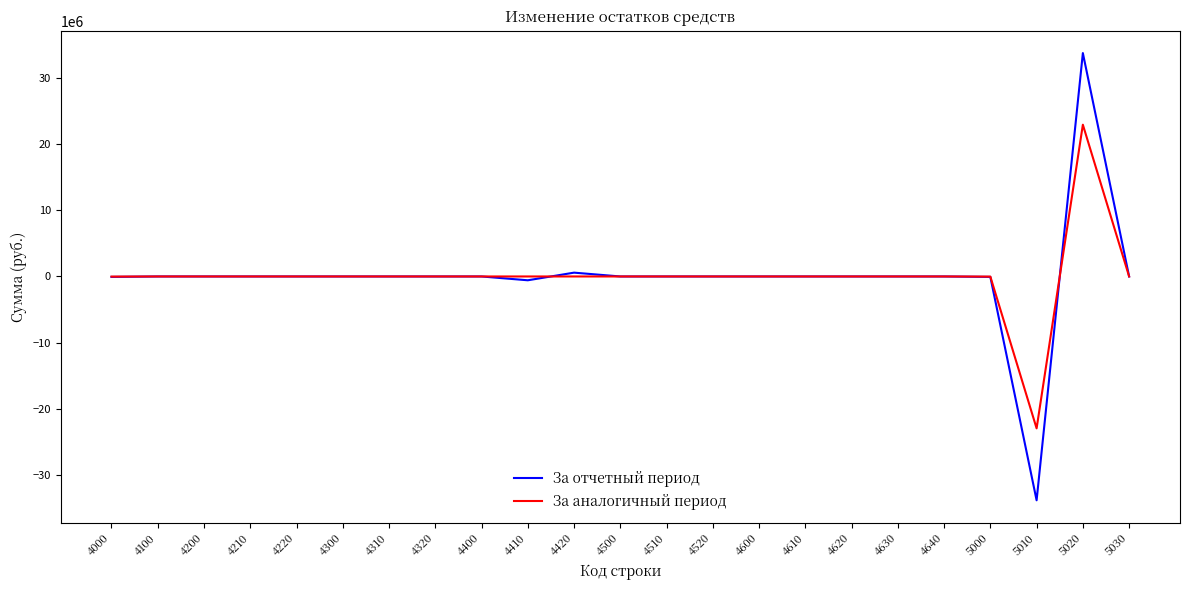

At which category is the sum across all series the highest?

5020